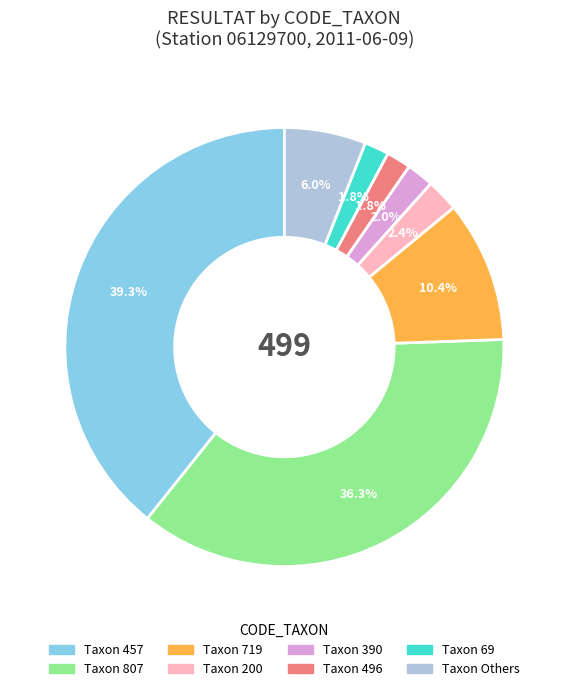

Is there any slice that represents more than half of the pie?

No